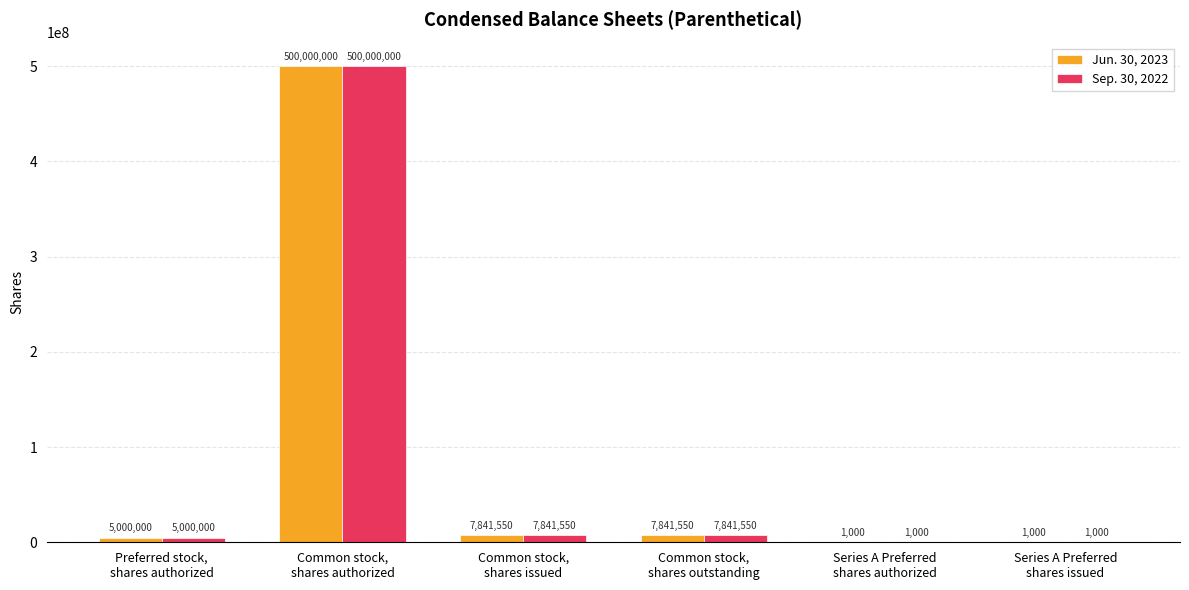

At which category is the sum across all series the highest?

Common stock,
shares authorized